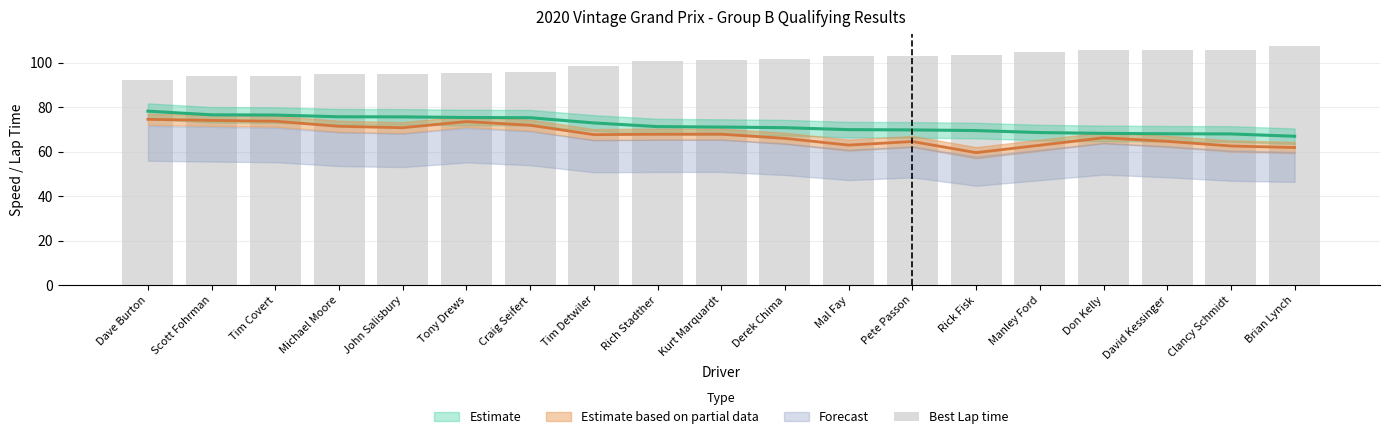

What is the maximum value shown in the chart?

107.6